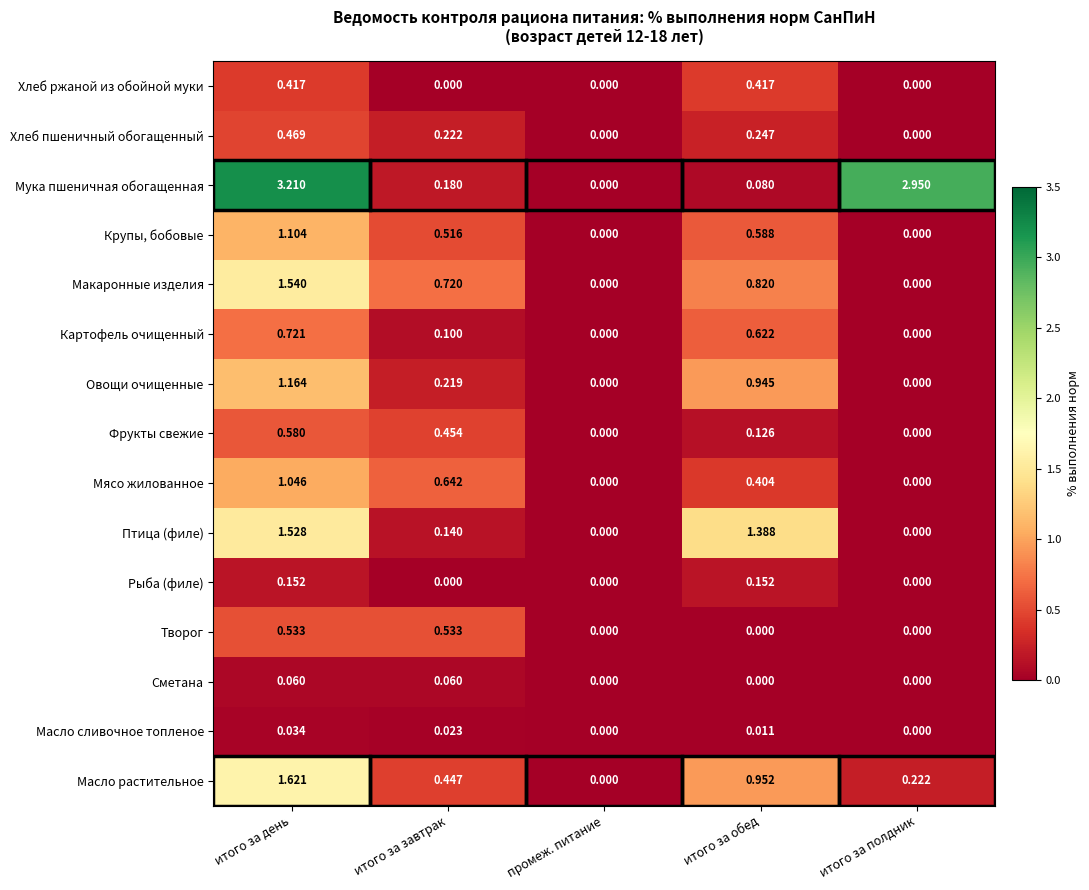

Count the number of data series in this chart.

15